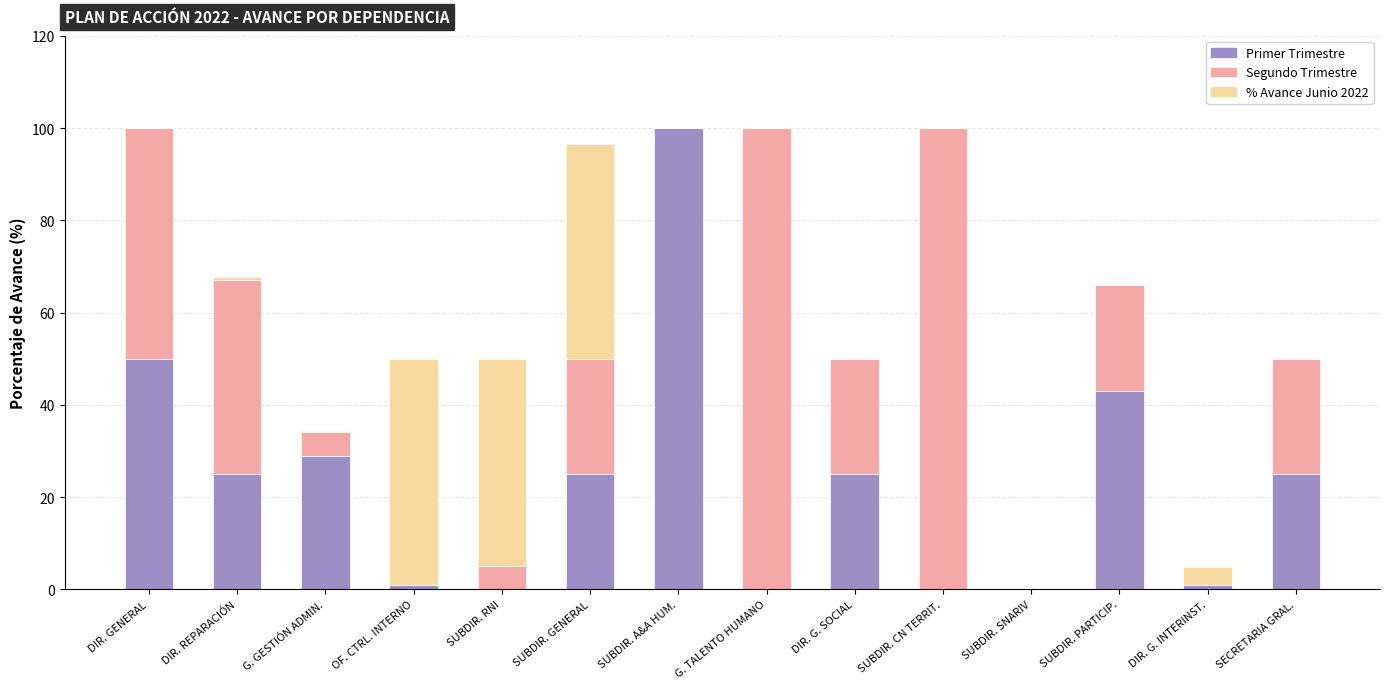

Are the bars horizontal?

No